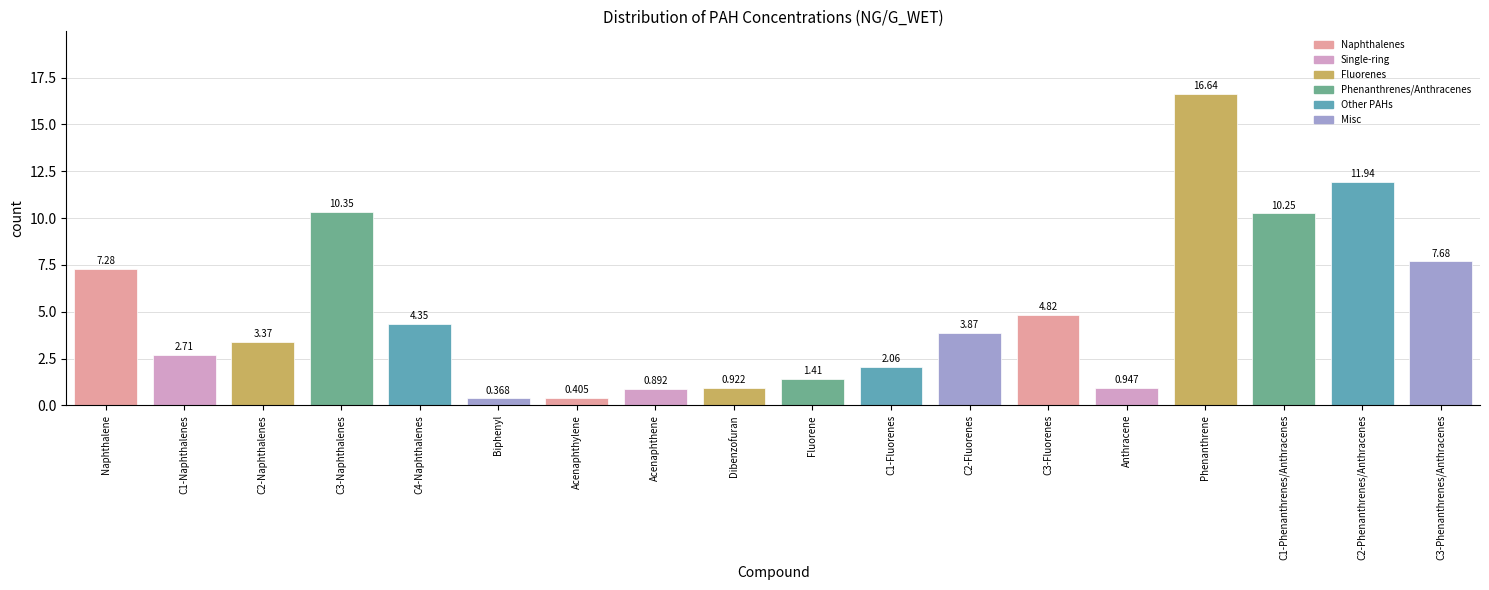

At which label does the data first exceed 3?

Naphthalene